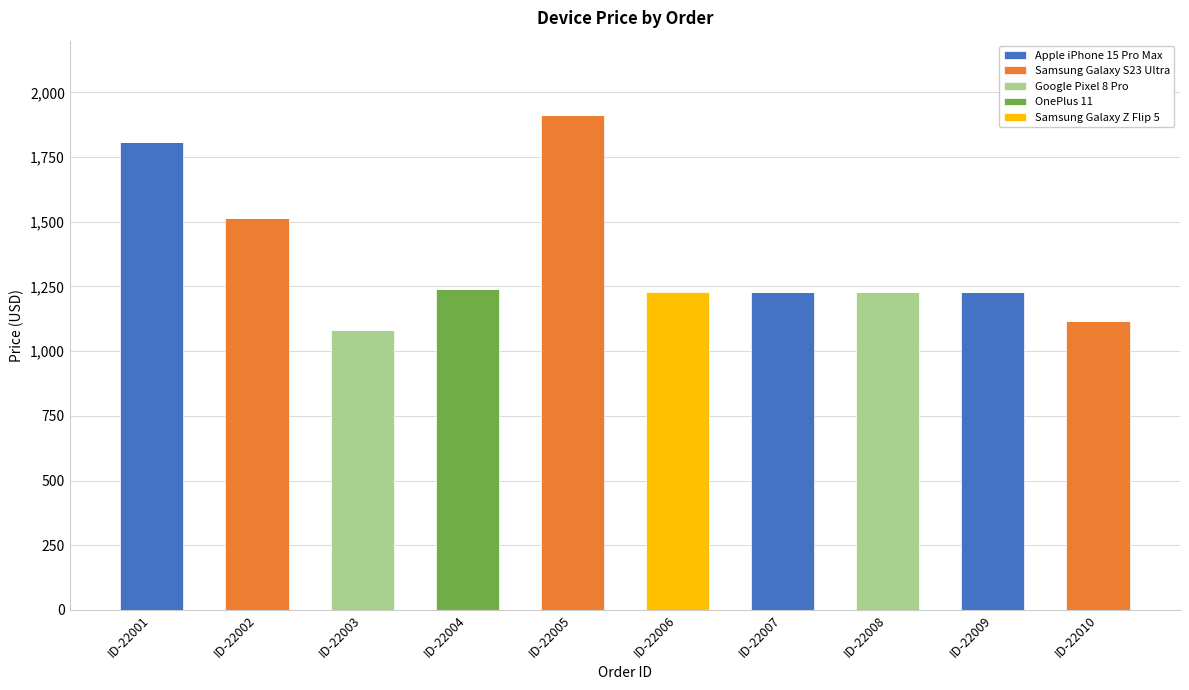

Are the bars horizontal?

No